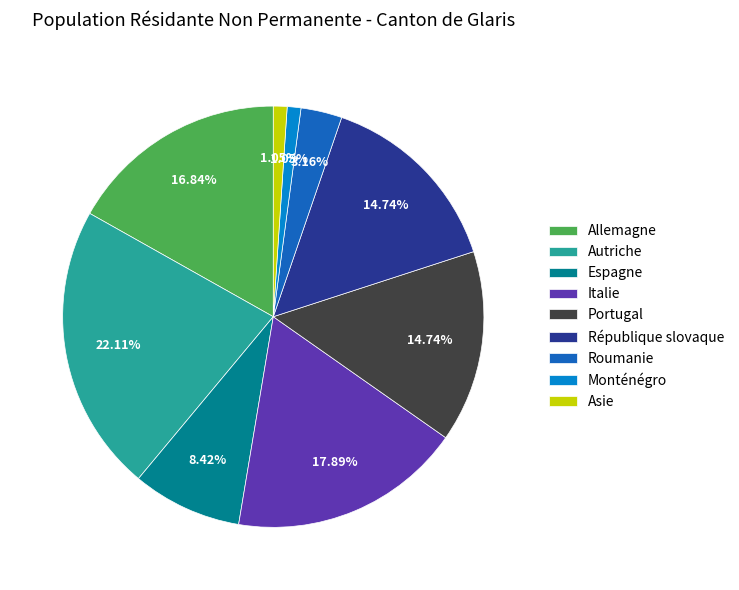

What percentage is the Allemagne slice, to the nearest percent?

17%